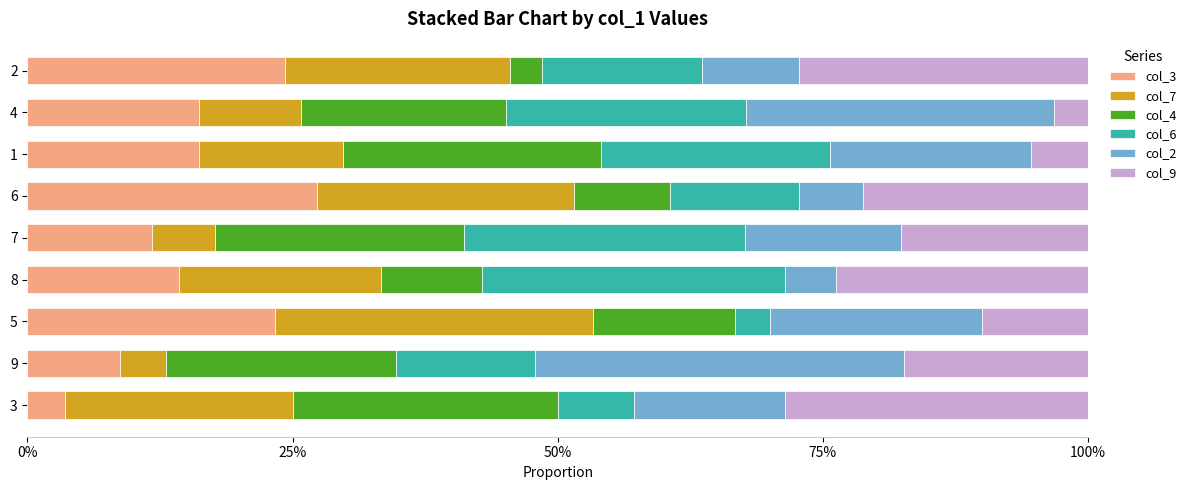

What is the total value across all series at 2?

100.0